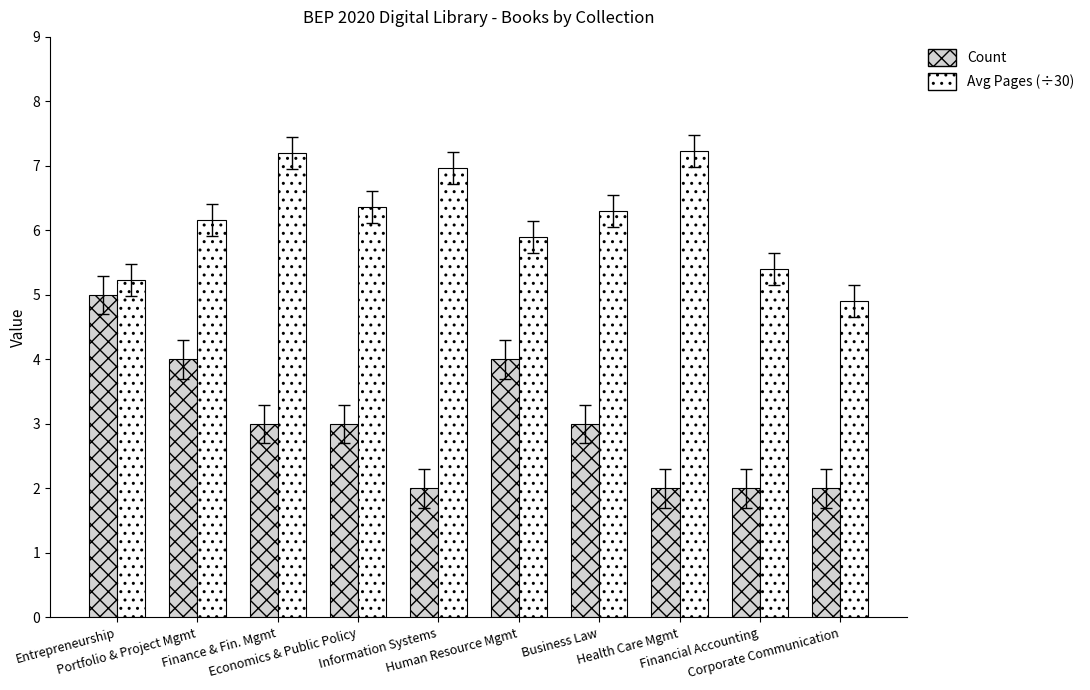

List the series in order of their overall mean, highest first.

Avg Pages (÷30), Count